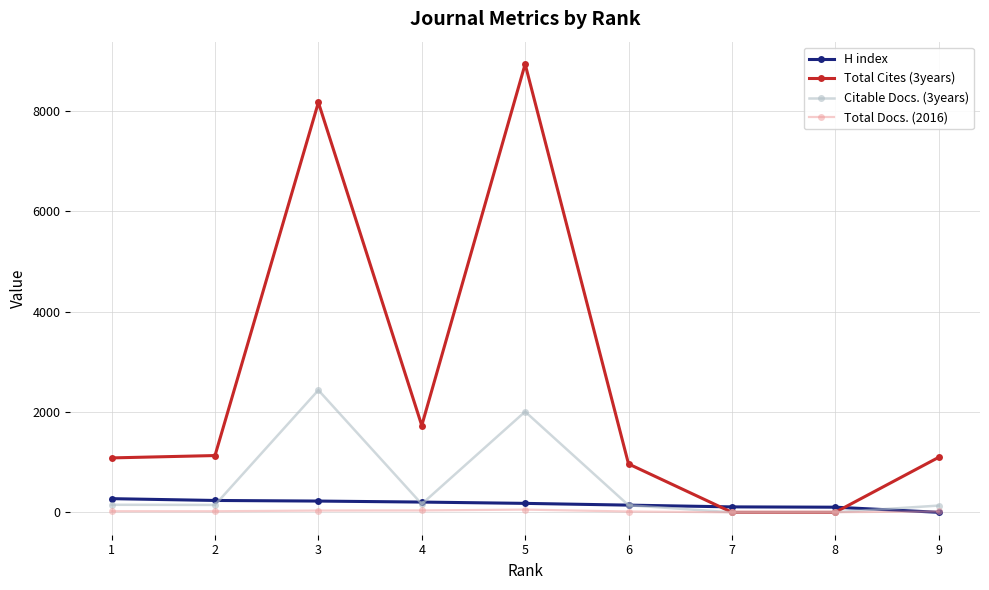

Which series has the largest total across all categories?

Total Cites (3years)